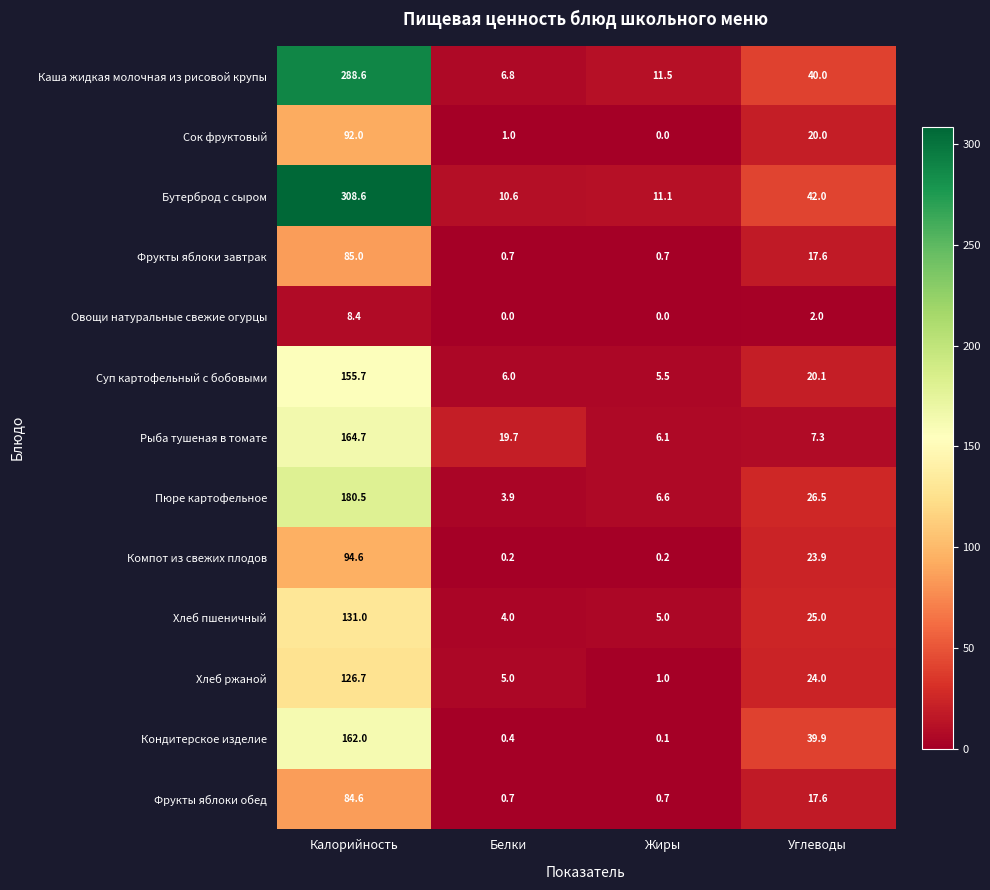

True or false: Фрукты яблоки завтрак has a value of 7.5 at Углеводы.

False